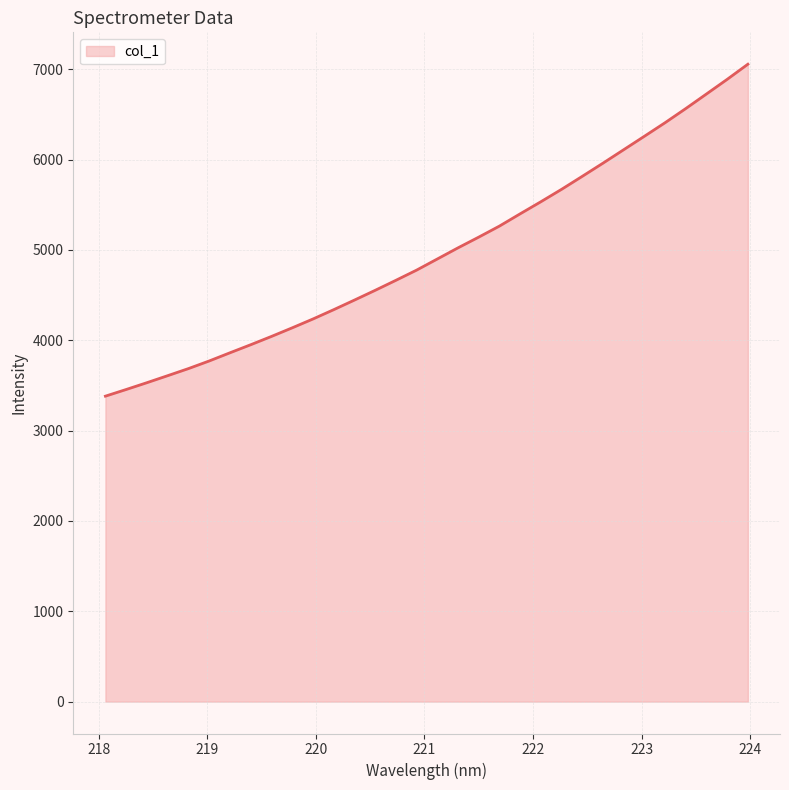

Does the chart have visible grid lines?

Yes